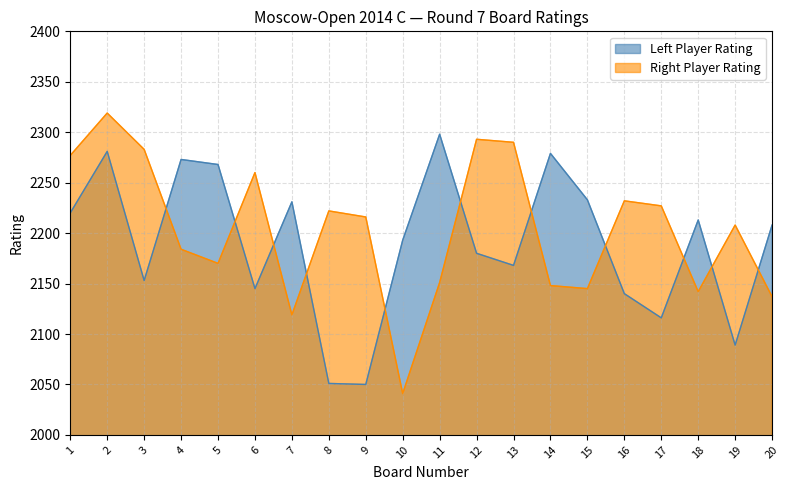

The Left Player Rating series shows 3556 at 13. True or false?

False